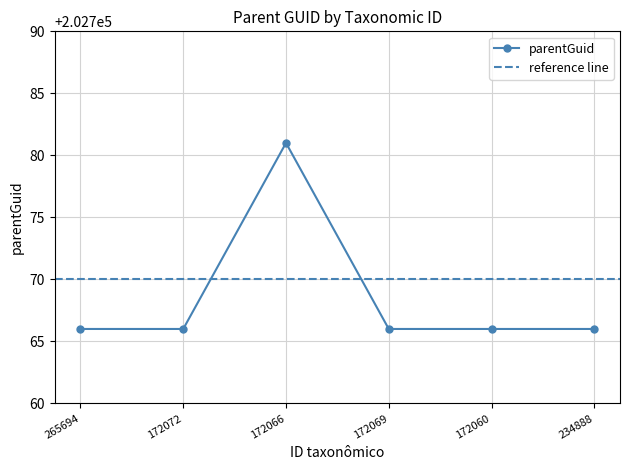

Approximately how many times larger is the value at 265694 compared to 234888?

1.0